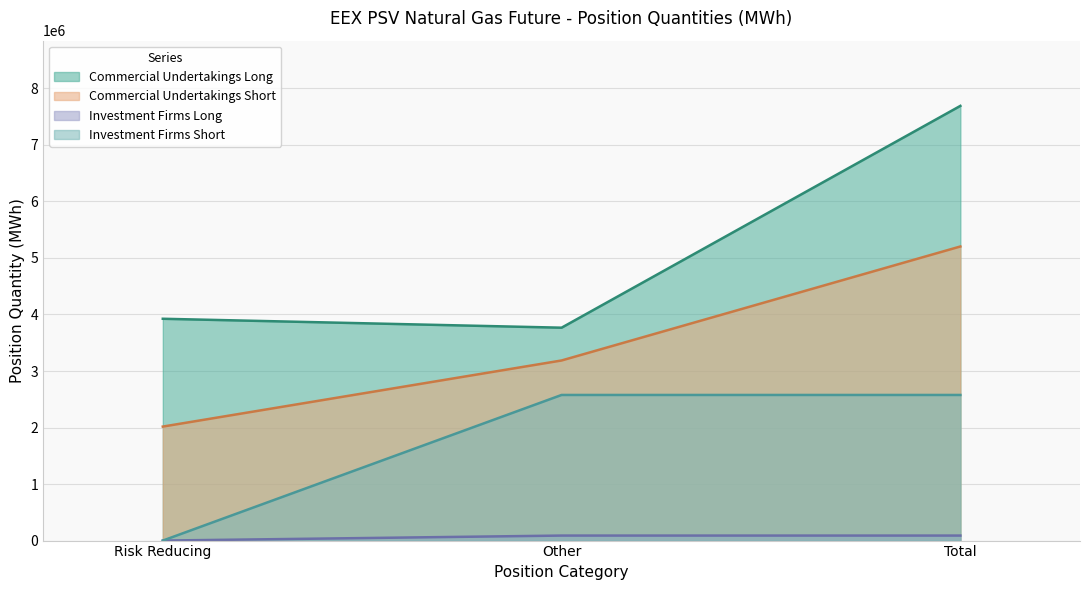

What is the value of the Commercial Undertakings Short point at the 2nd from the left?

3186408